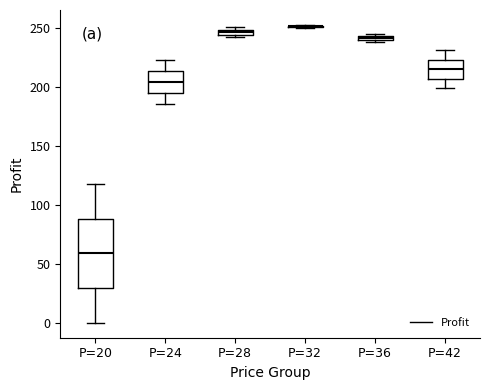

Where is the upper edge of the box for P=36 on the y-axis? The values are not printed on the chart, so give them approximately, as read against the axis.

245